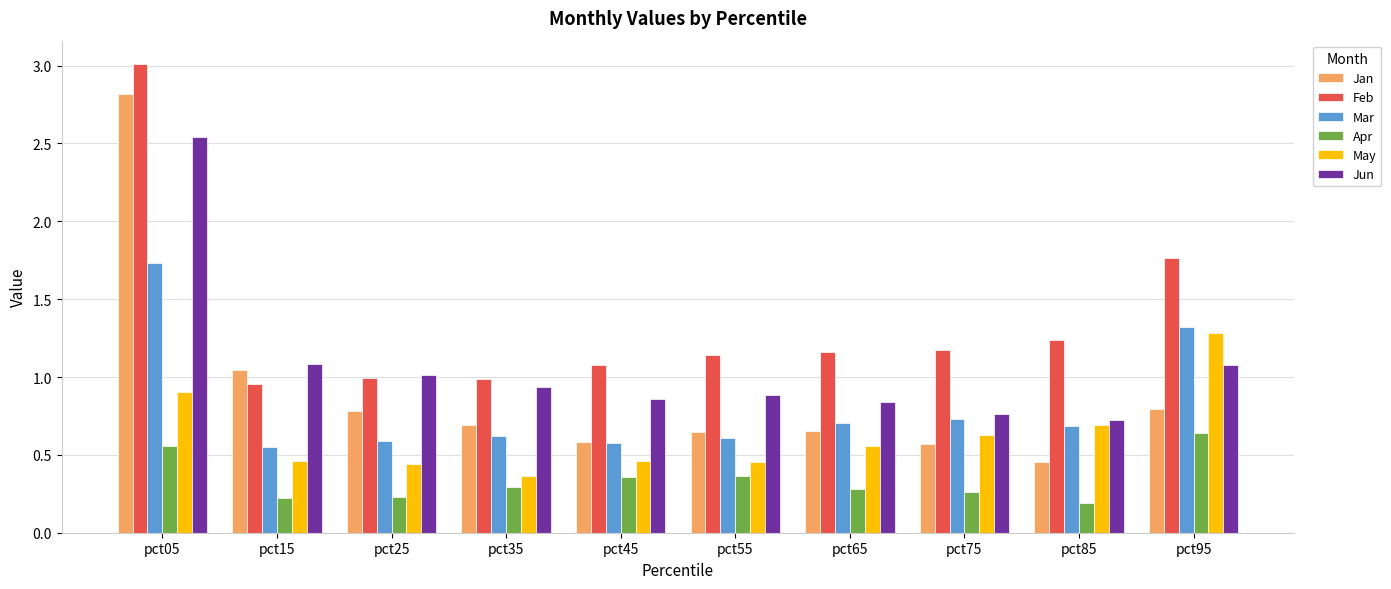

Which category has the highest value across all series?

pct05